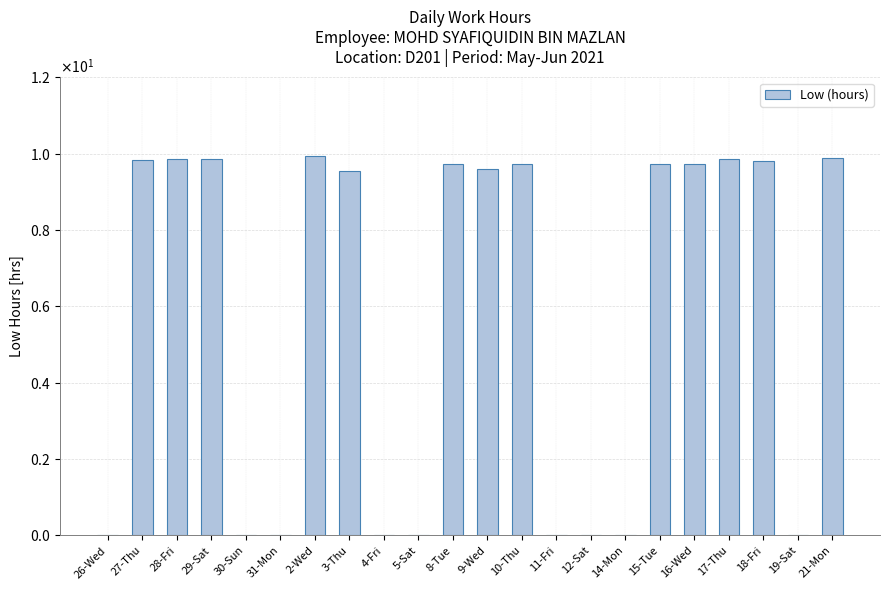

What is the change in value from 14-Mon to 18-Fri?

+9.8